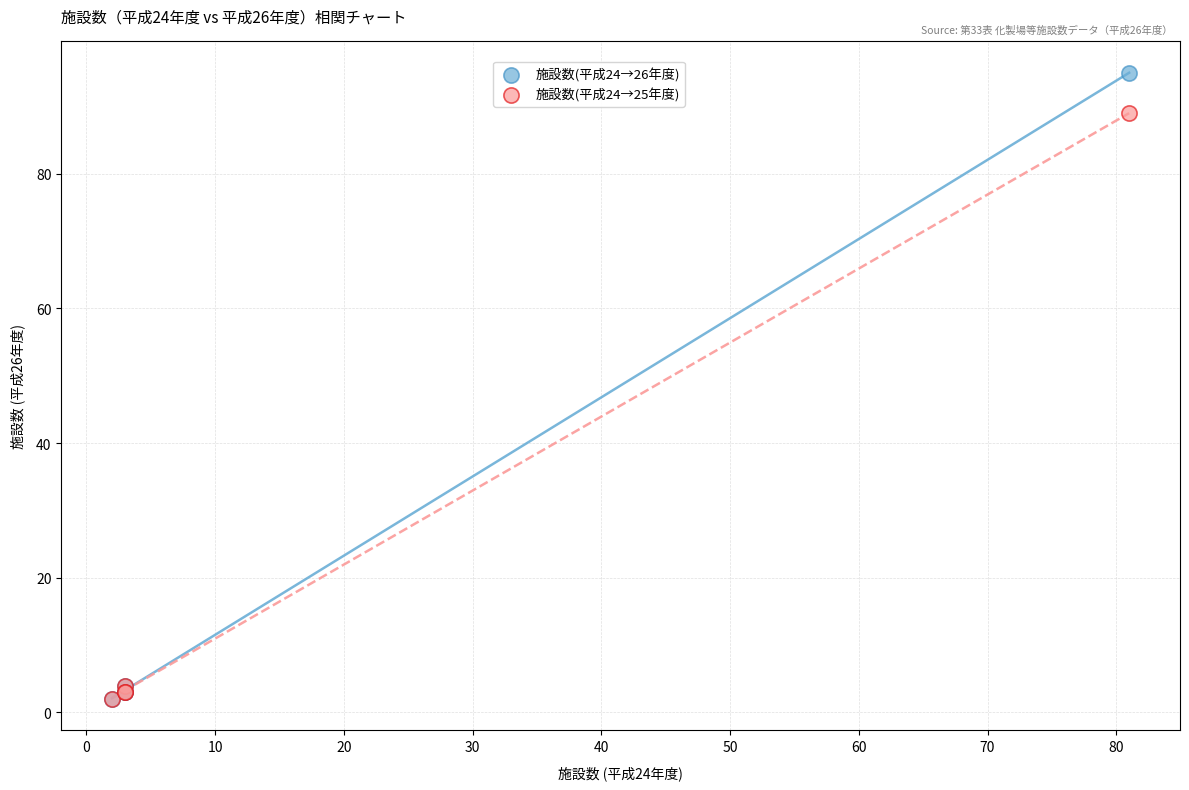

Which series has the largest Y range (max minus min)?

施設数(平成24→26年度)